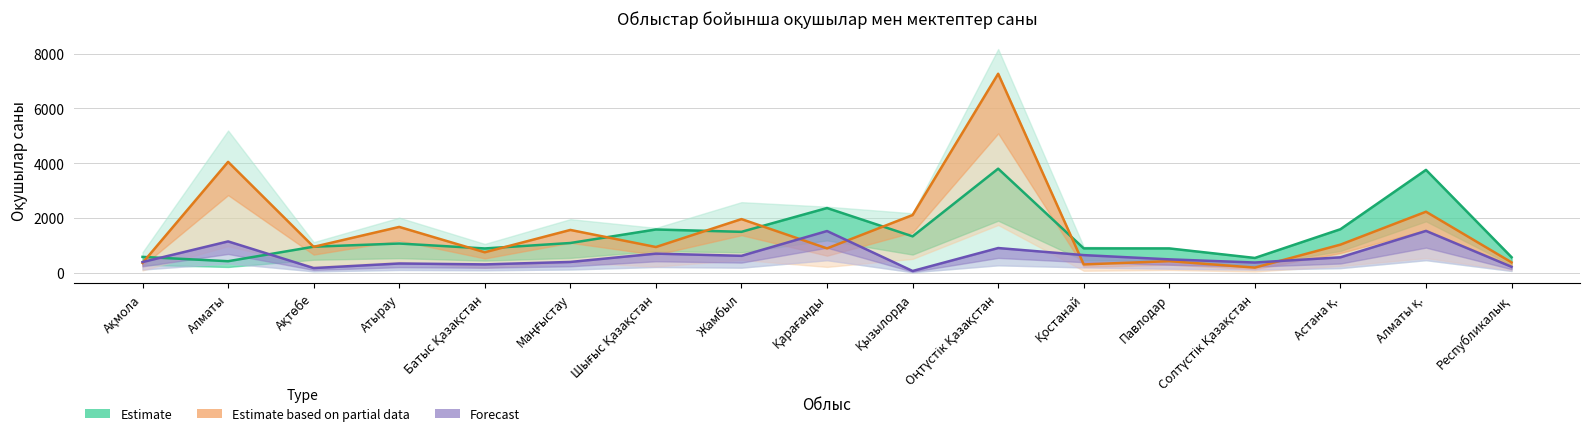

Between Қостанай and Атырау, which is larger?

Атырау